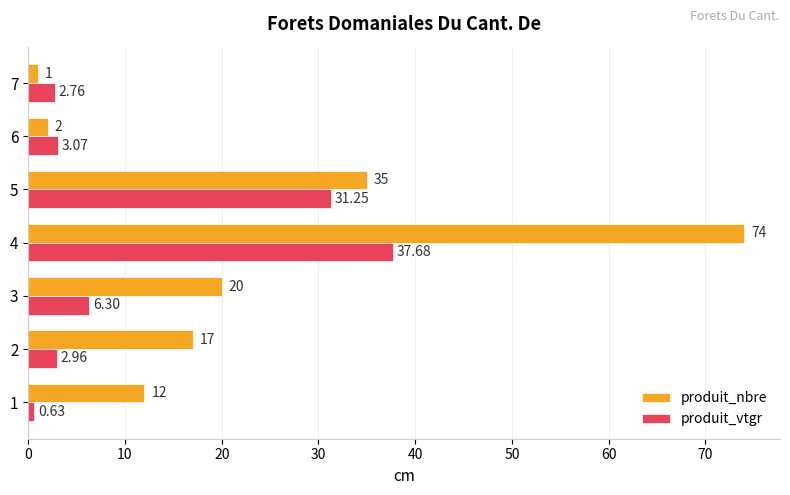

At which label does produit_vtgr reach its peak?

4